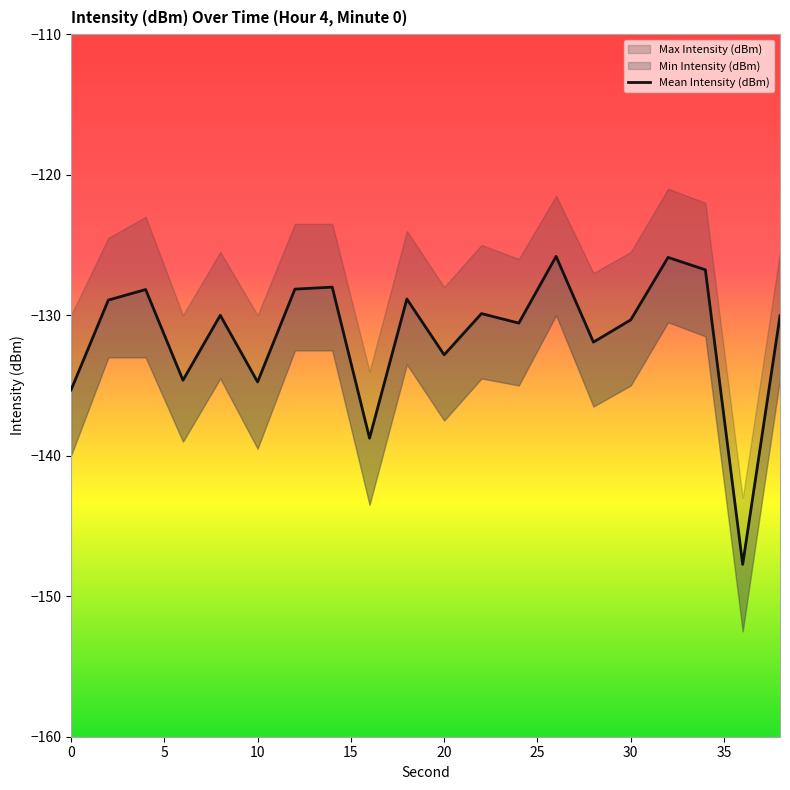

How many lines are shown in the chart?

1